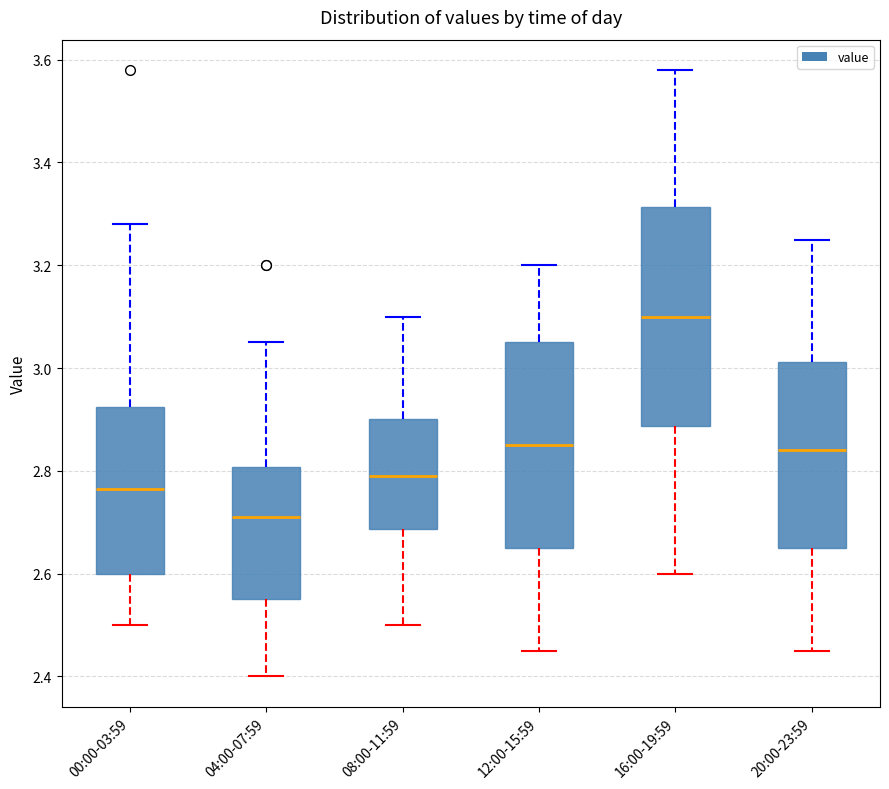

Where does the upper whisker of the box for 12:00-15:59 end on the y-axis? The values are not printed on the chart, so give them approximately, as read against the axis.

3.20